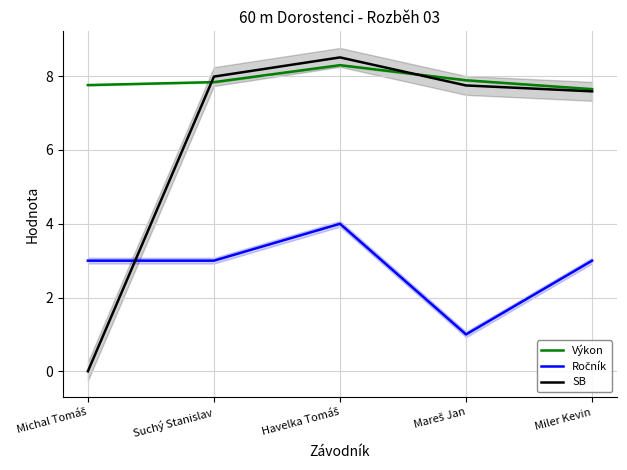

True or false: Výkon and Ročník intersect in this chart.

False